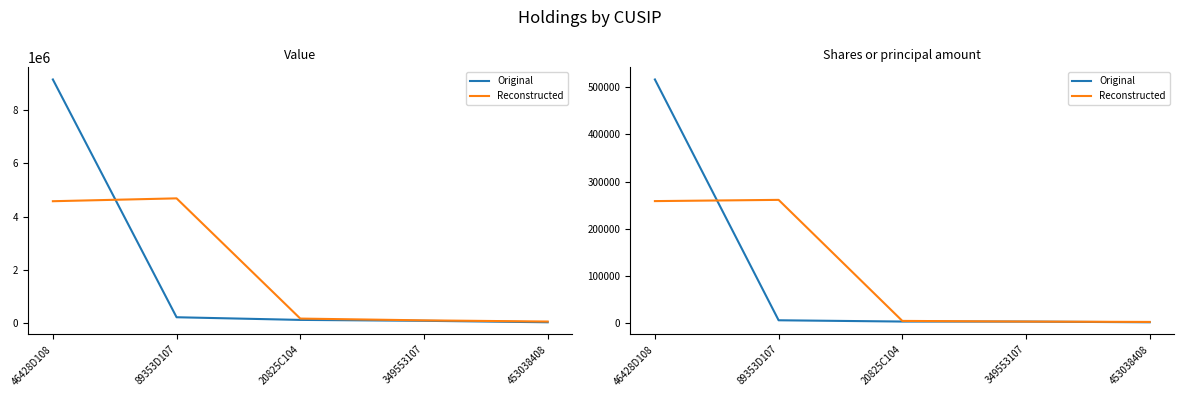

What is the sum of all Original values?

527819.0